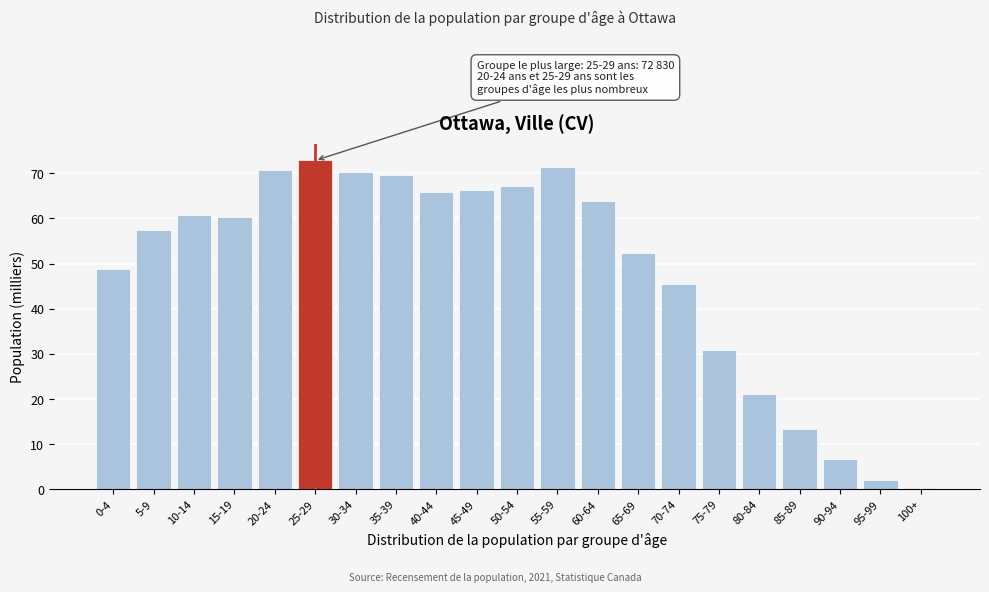

Reading left to right, what are all the values shown in this chart?

48.8	57.4	60.7	60.4	70.8	72.8	70.2	69.5	65.9	66.2	67.3	71.5	63.8	52.4	45.4	30.9	21.1	13.4	6.8	2.0	0.3